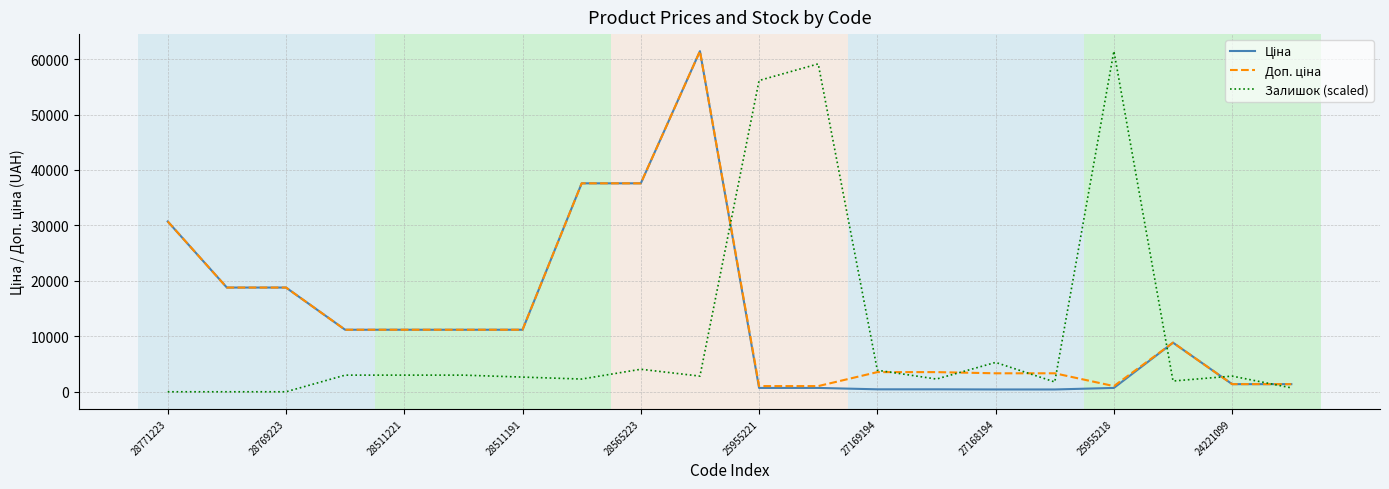

What is the greatest value displayed?

61434.3